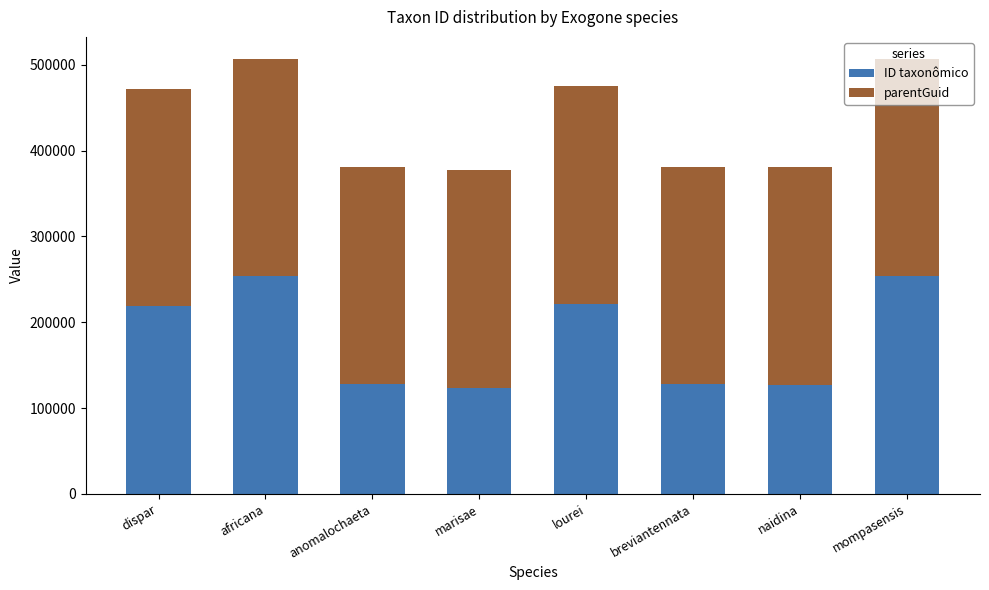

What is the average value of the ID taxonômico series?

181579